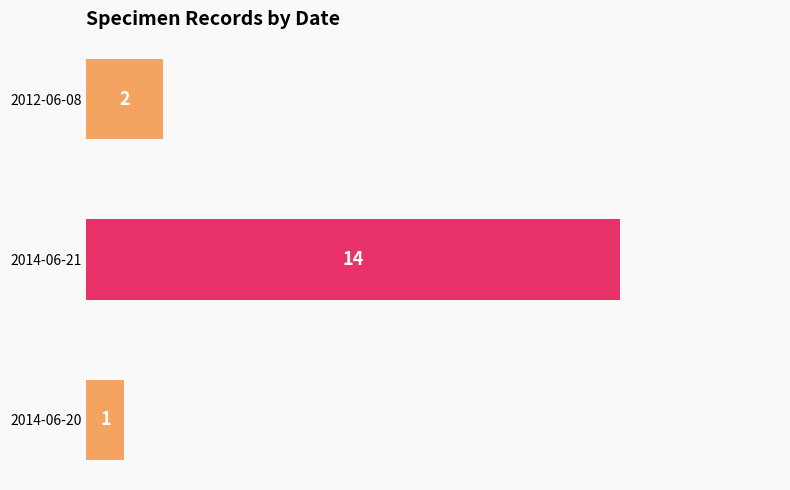

At which category does the chart reach its peak across all series?

2014-06-21